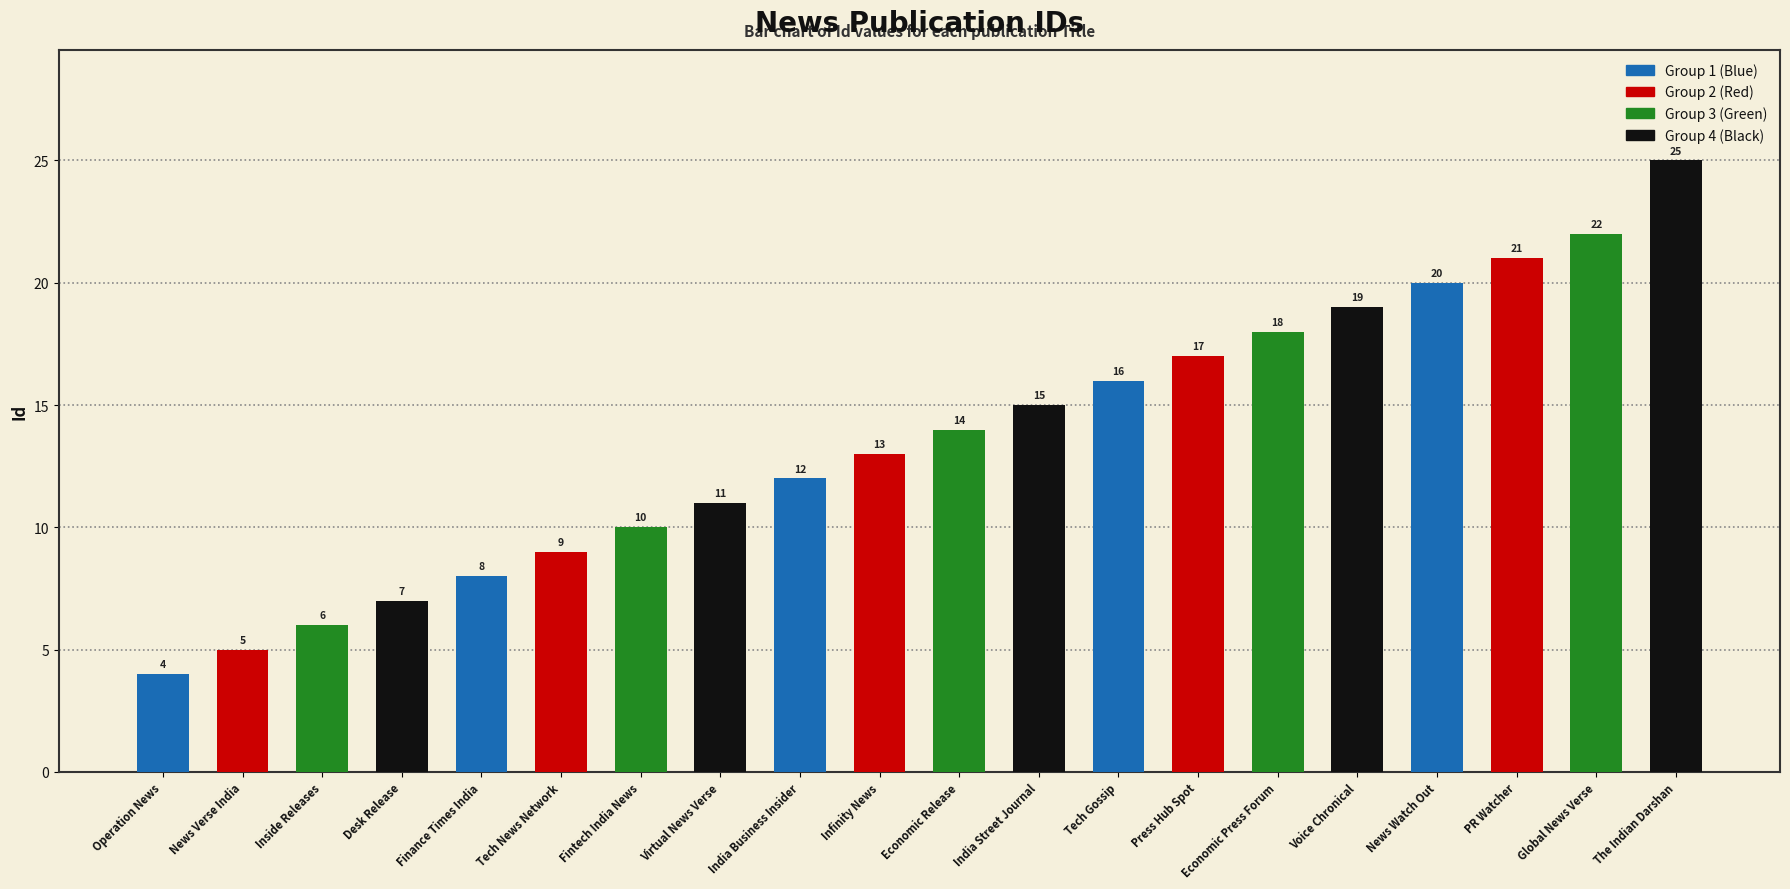

Does the chart contain any negative values?

No